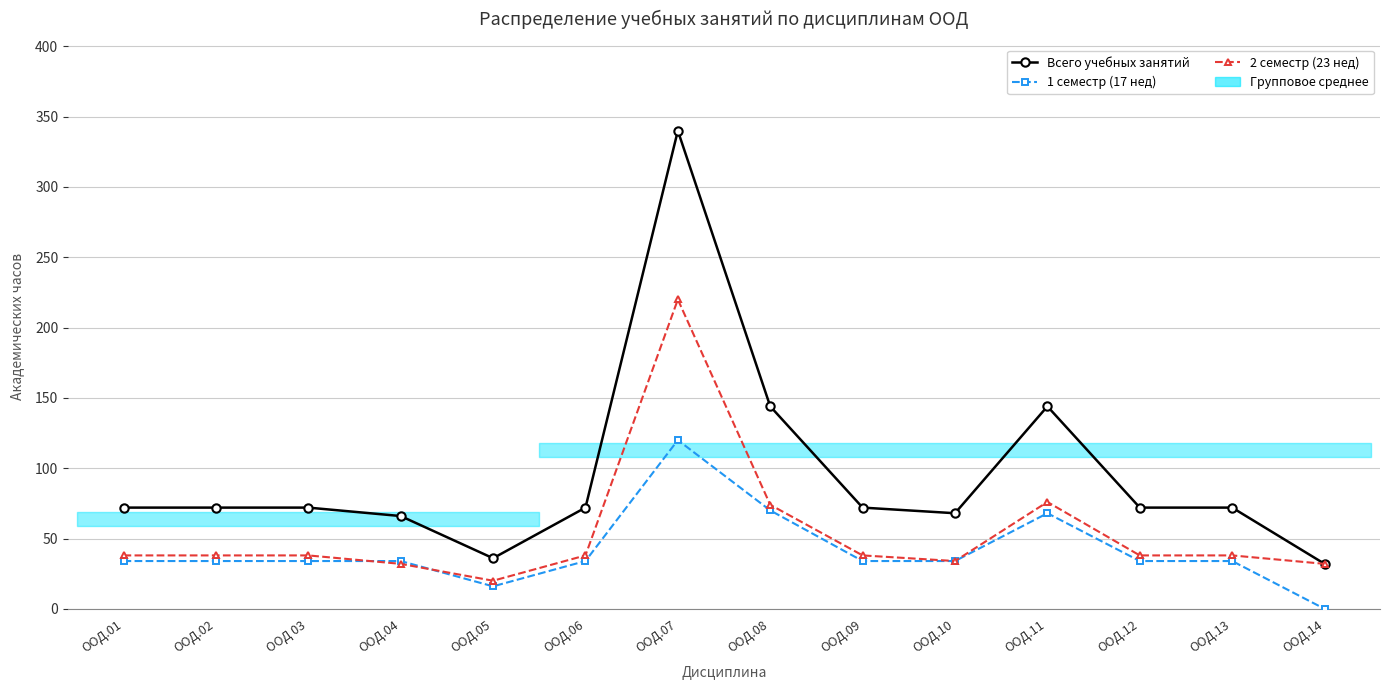

Rank the series by their maximum value, from highest to lowest.

Всего учебных занятий, 2 семестр (23 нед), 1 семестр (17 нед)